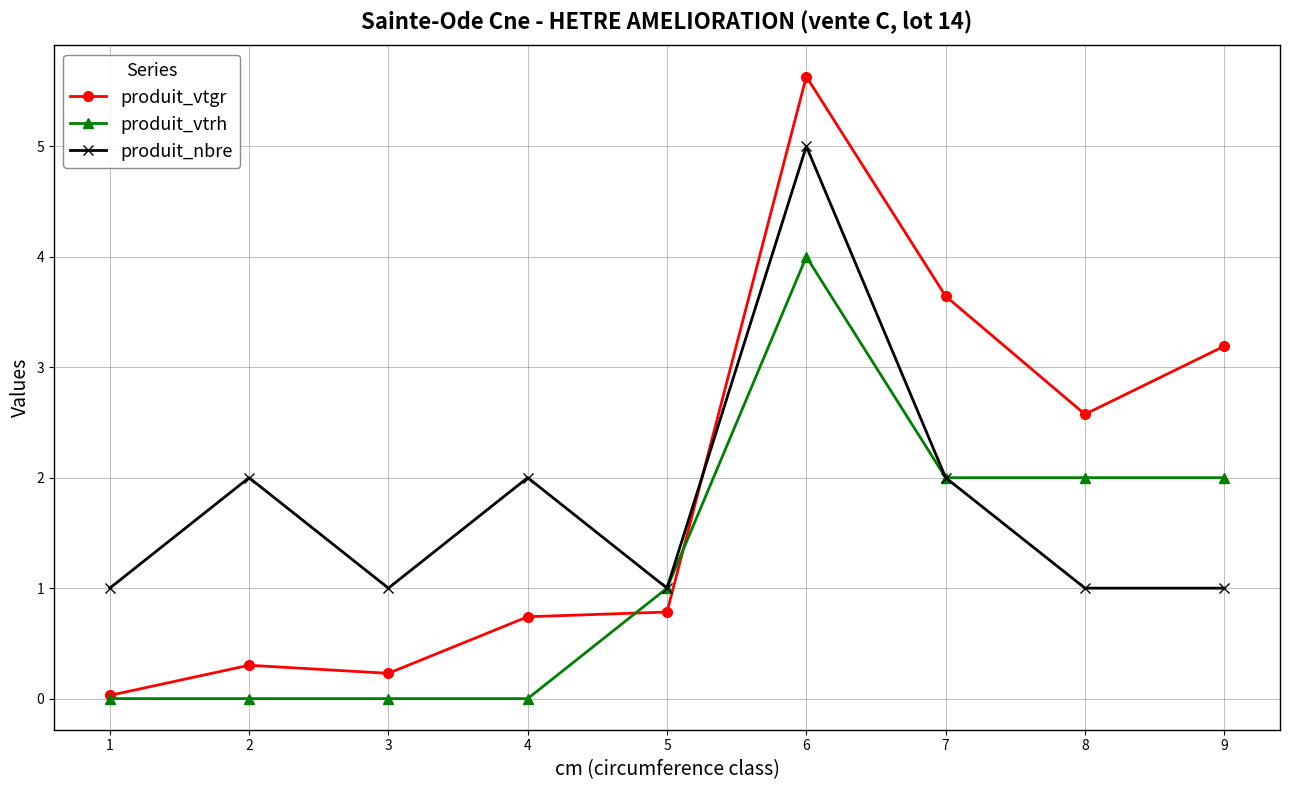

What is the total value across all series at 4?

2.7